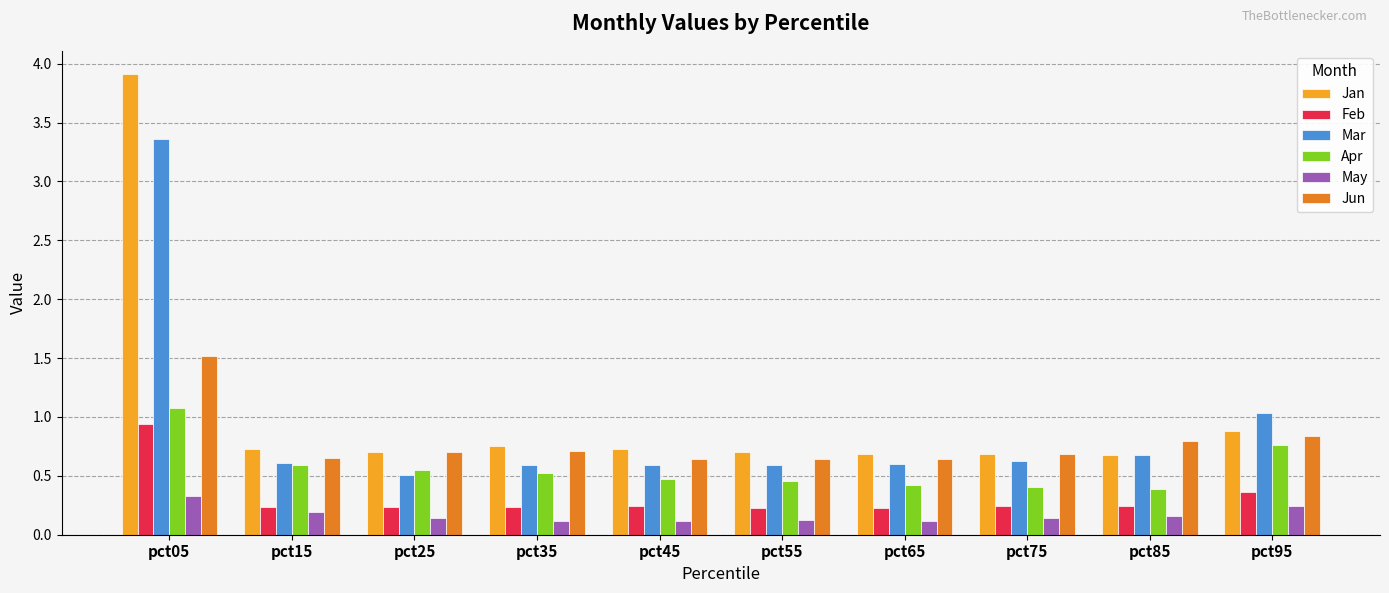

Which series changed the most between pct15 and pct55?

Apr